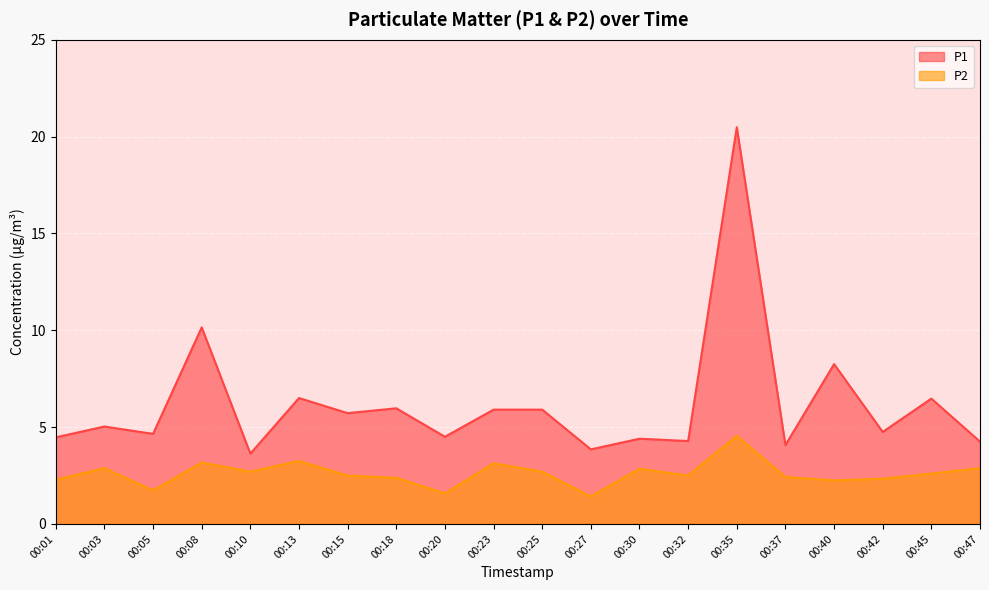

Which has a higher value, 00:01 or 00:40?

00:40